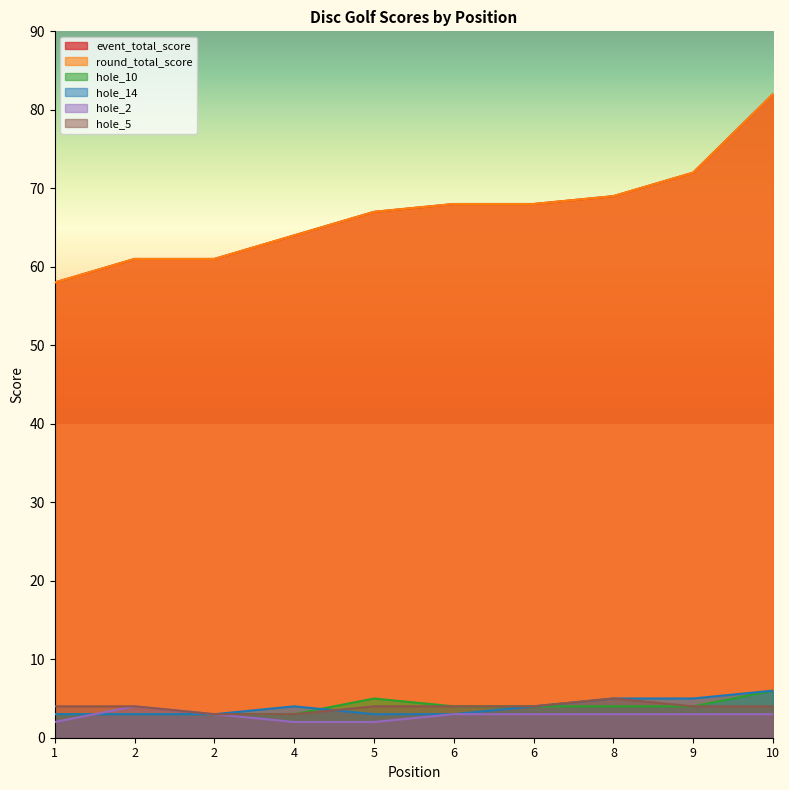

What is the sum of the hole_2 values at 2 and 10?

7